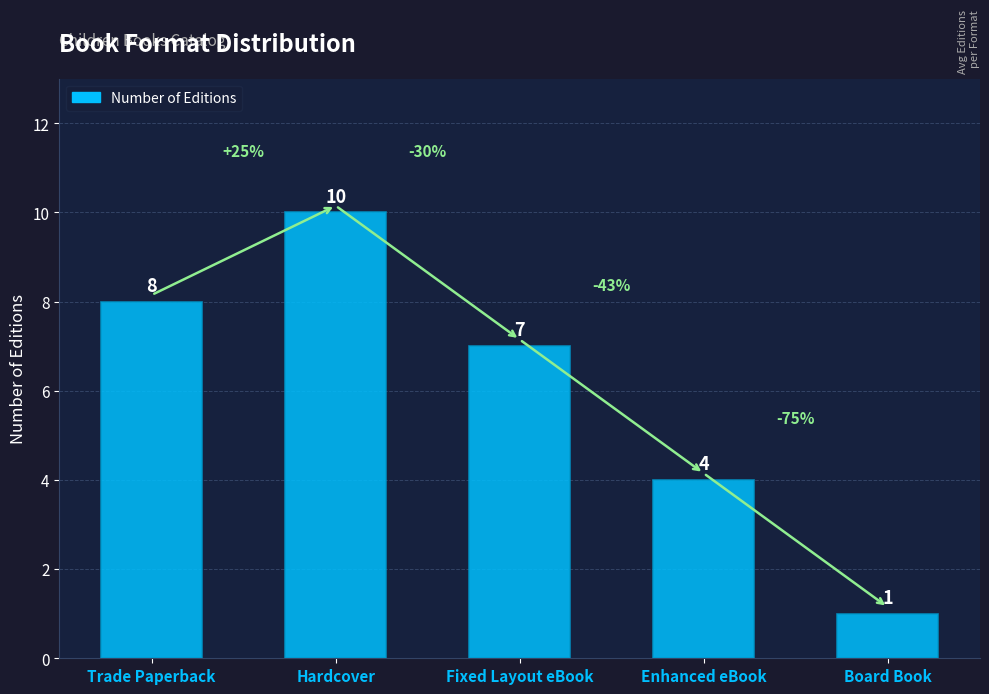

True or false: the data shows 1 at Board Book.

True